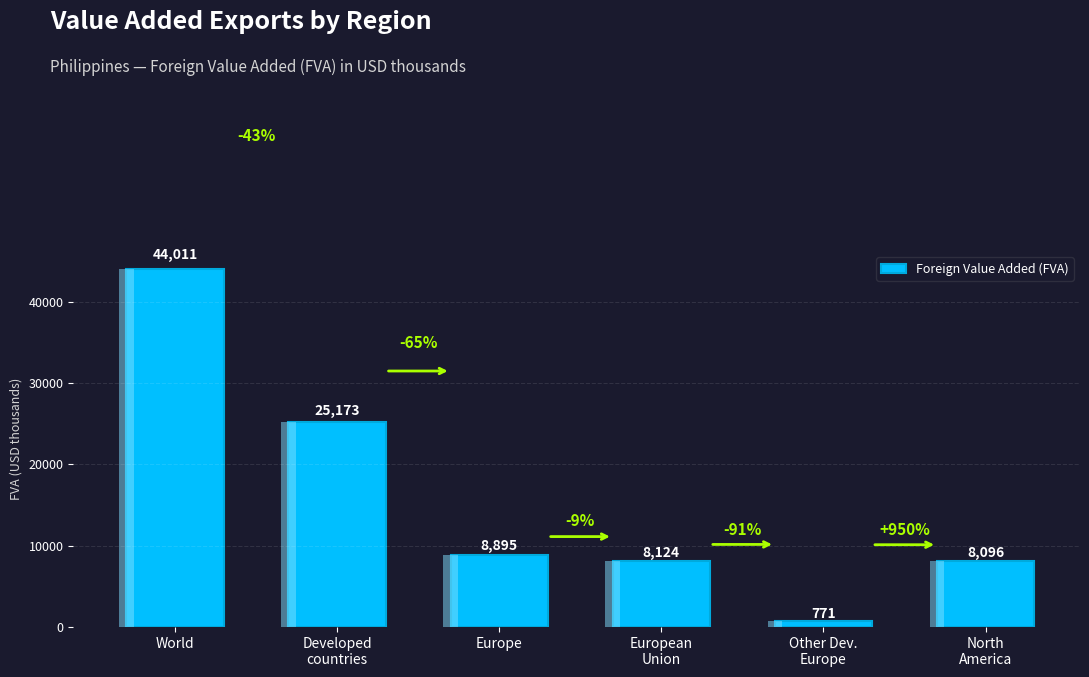

Reading right to left, what are all the values shown in this chart?

North
America=8095.9	Other Dev.
Europe=771.2	European
Union=8124.0	Europe=8895.3	Developed
countries=25172.5	World=44010.8